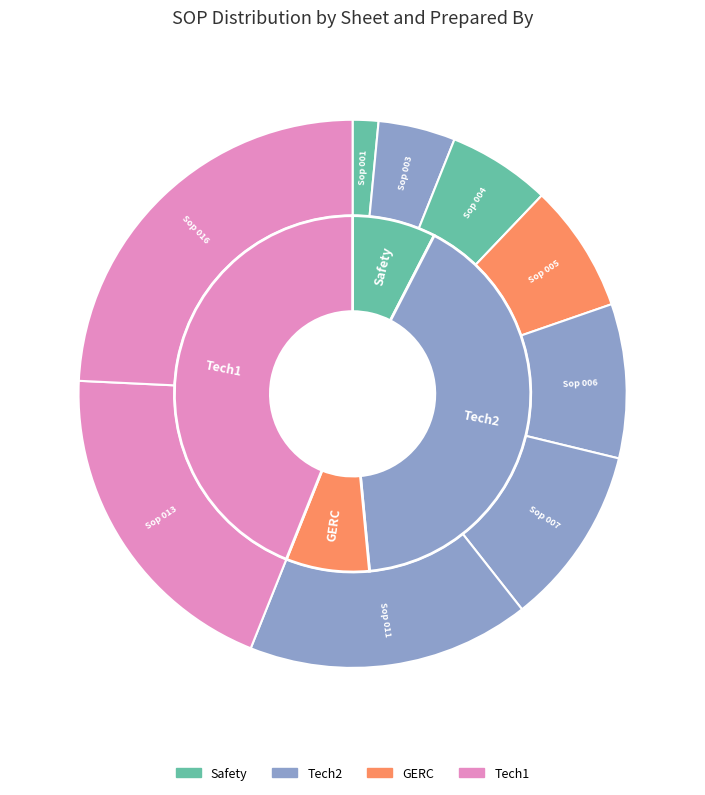

Which has a higher value, Sop 006 or Sop 007?

Sop 007